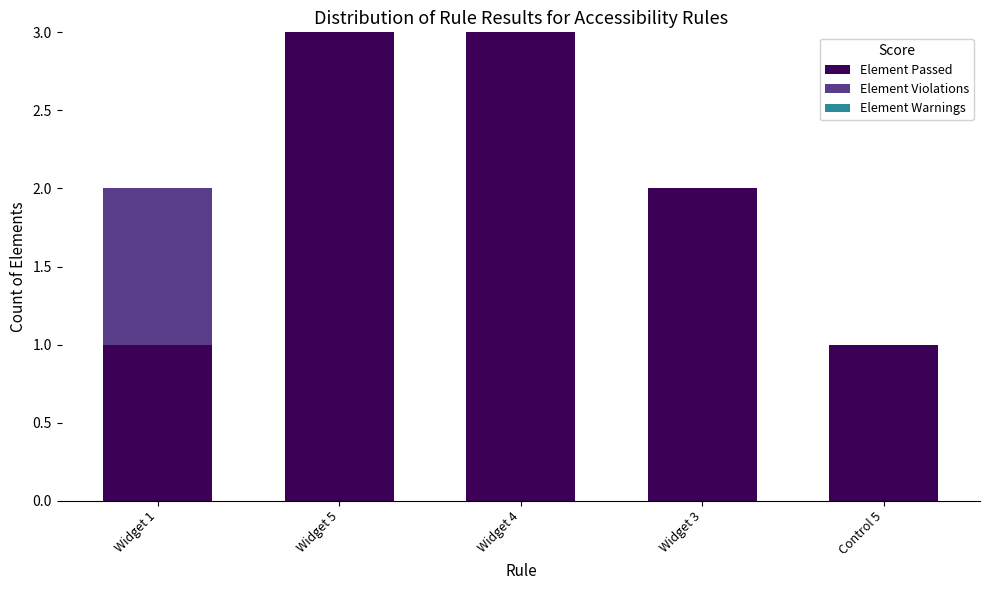

Count the number of categories in the chart.

5